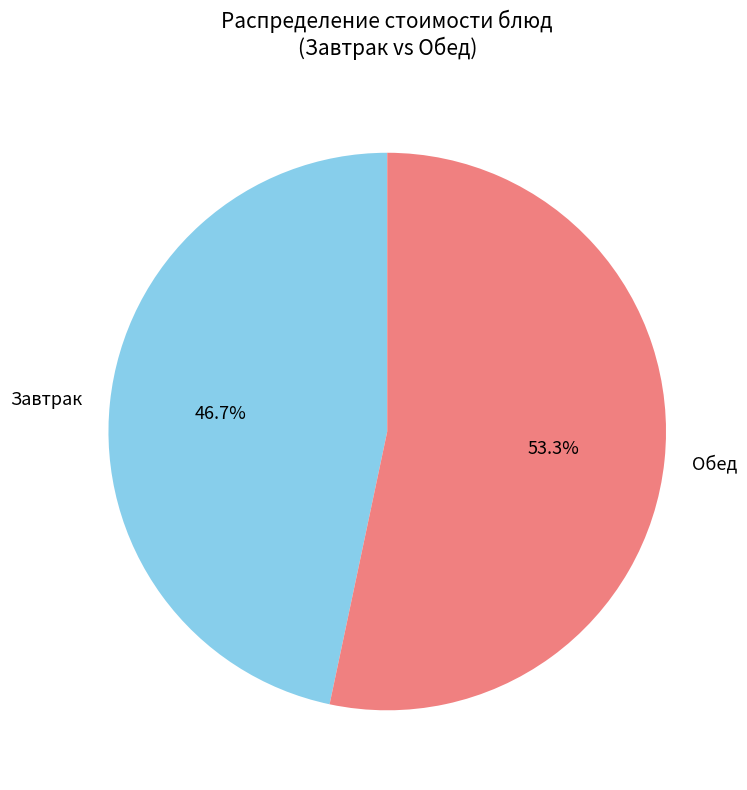

Does any single category account for the majority?

Yes